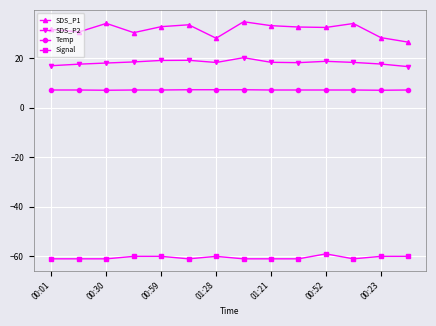

True or false: SDS_P1 has more than 1 points higher than both neighbors.

True